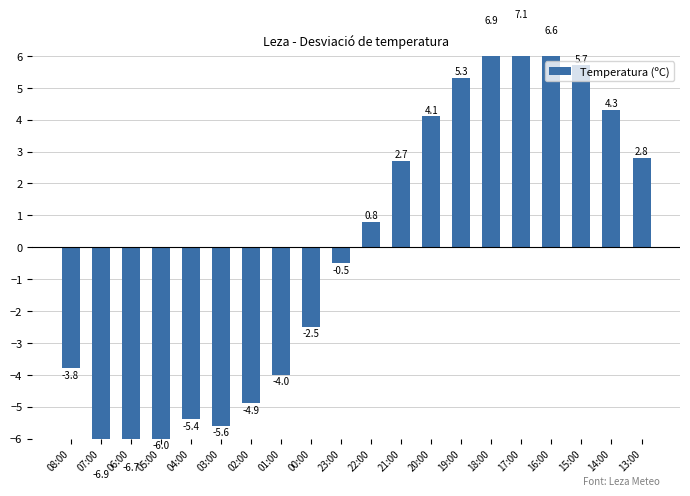

List the labels in order of value, smallest first.

07:00, 06:00, 05:00, 03:00, 04:00, 02:00, 01:00, 08:00, 00:00, 23:00, 22:00, 21:00, 13:00, 20:00, 14:00, 19:00, 15:00, 16:00, 18:00, 17:00